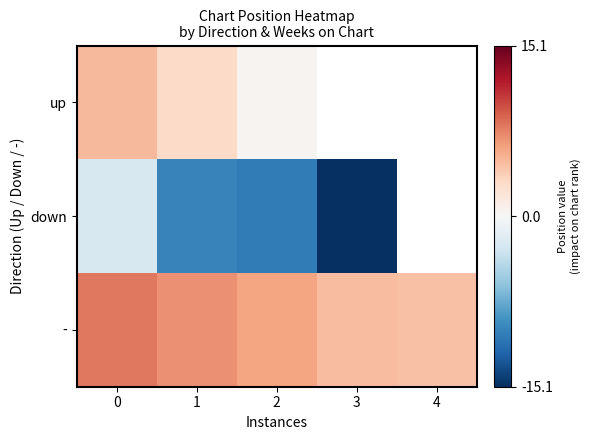

Which series has the largest total across all categories?

-